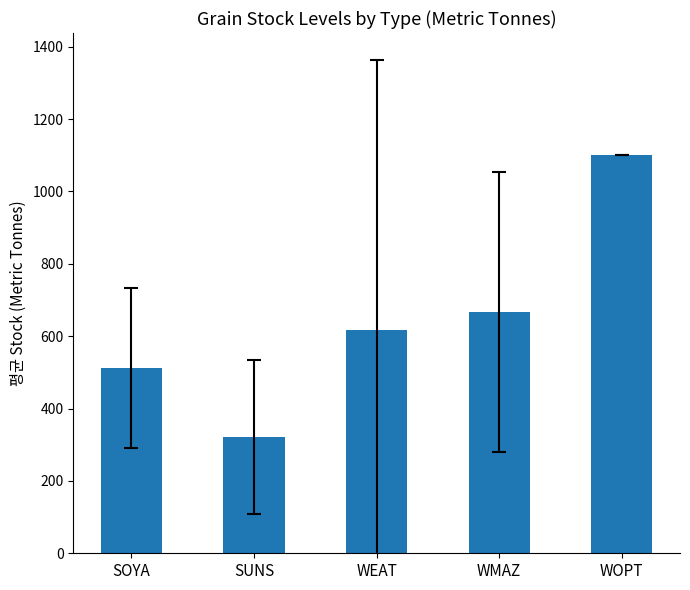

Reading left to right, transcribe all the data shown in this chart.

SOYA=511.1	SUNS=321.4	WEAT=616.7	WMAZ=666.7	WOPT=1100.0